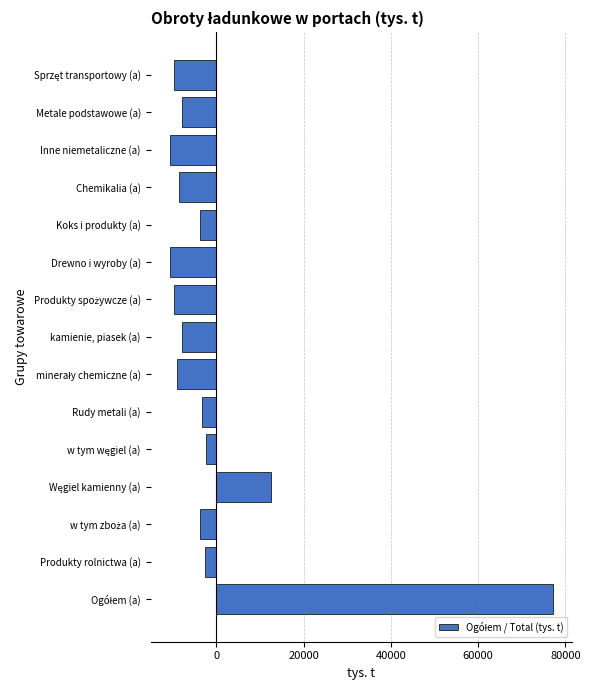

The value at Chemikalia (a) is -13393.1. True or false?

False